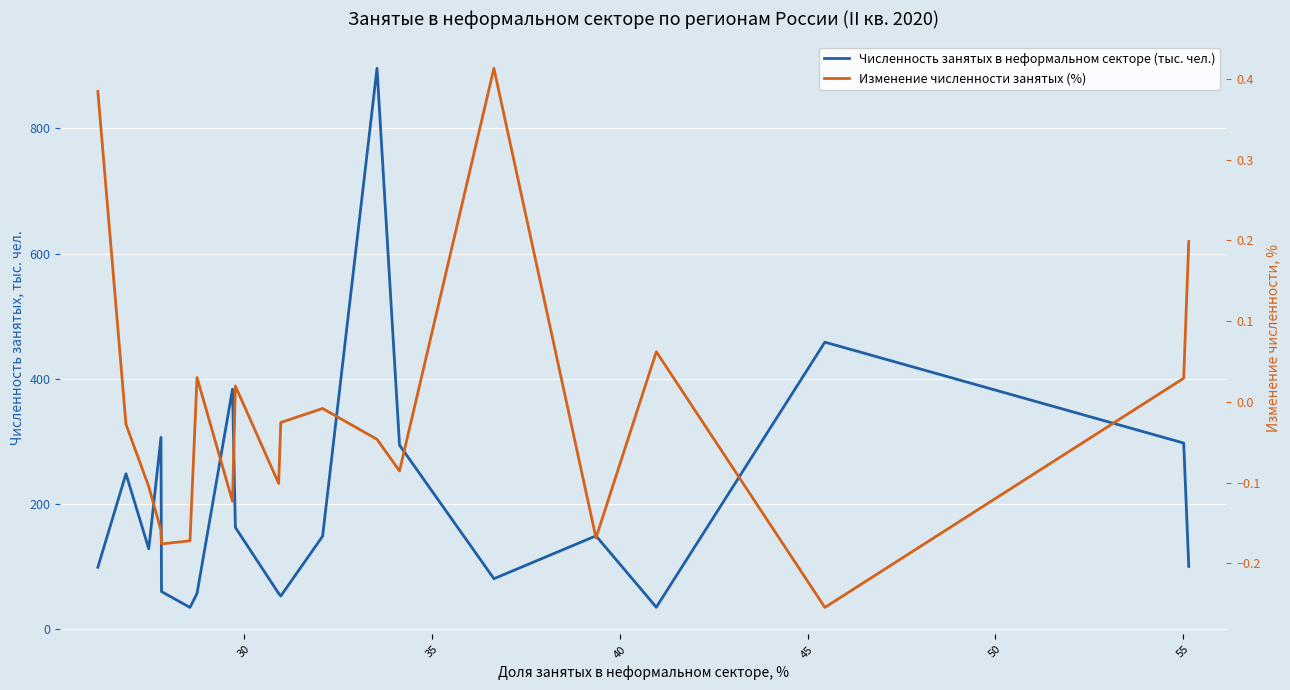

True or false: Изменение численности занятых (%) and Численность занятых в неформальном секторе (тыс. чел.) cross at least once.

False